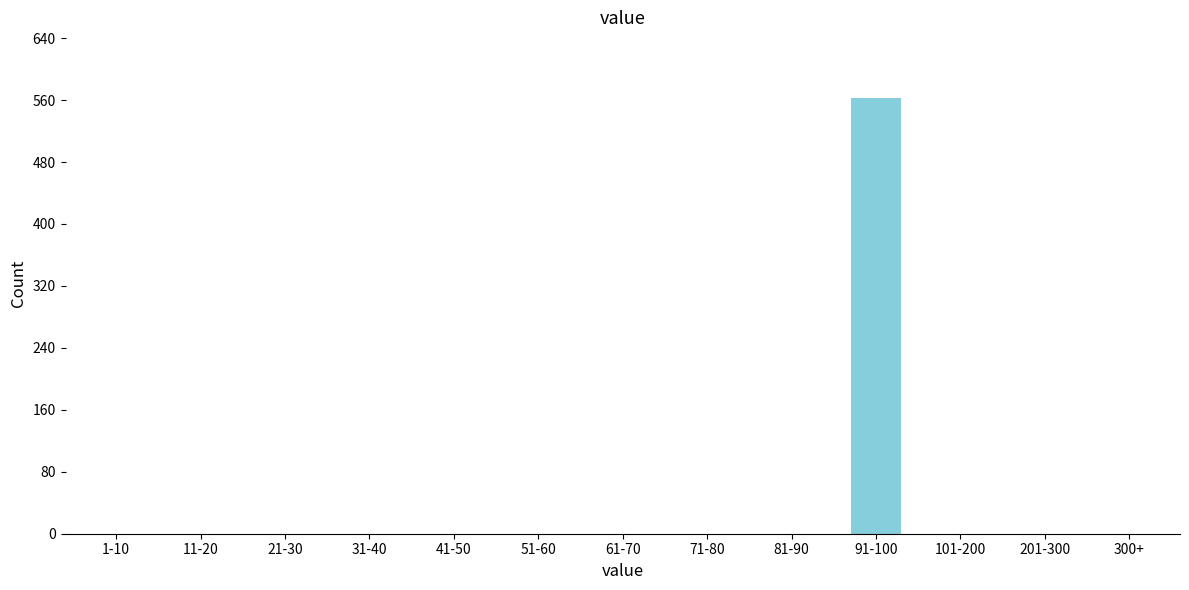

Reading left to right, extract all data points from this chart.

1-10=0	11-20=0	21-30=0	31-40=0	41-50=0	51-60=0	61-70=0	71-80=0	81-90=0	91-100=563	101-200=0	201-300=0	300+=0